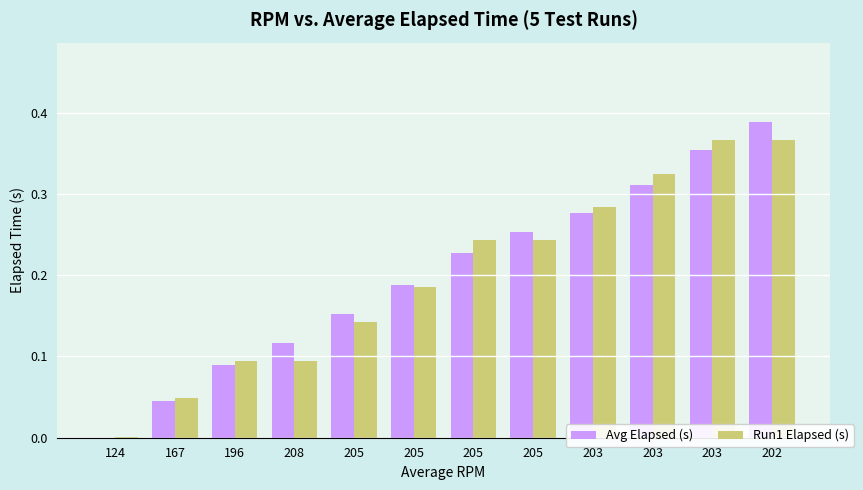

Where is Avg Elapsed (s) nearest to the value 0?

124